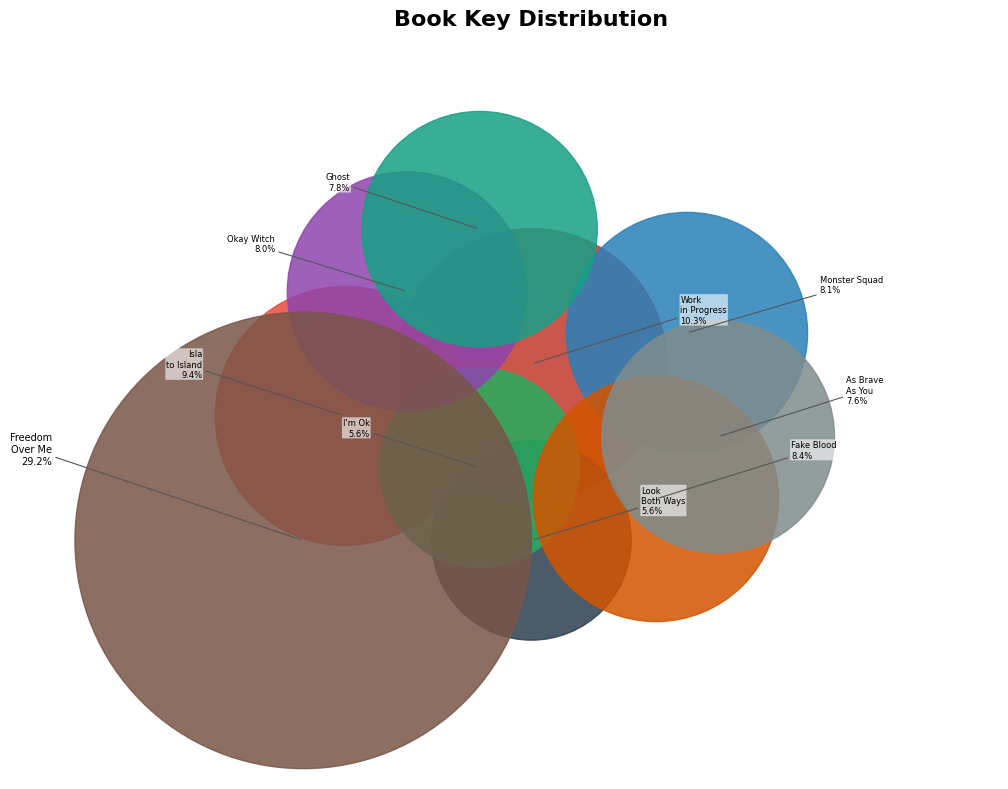

Is there any slice that represents more than half of the pie?

No